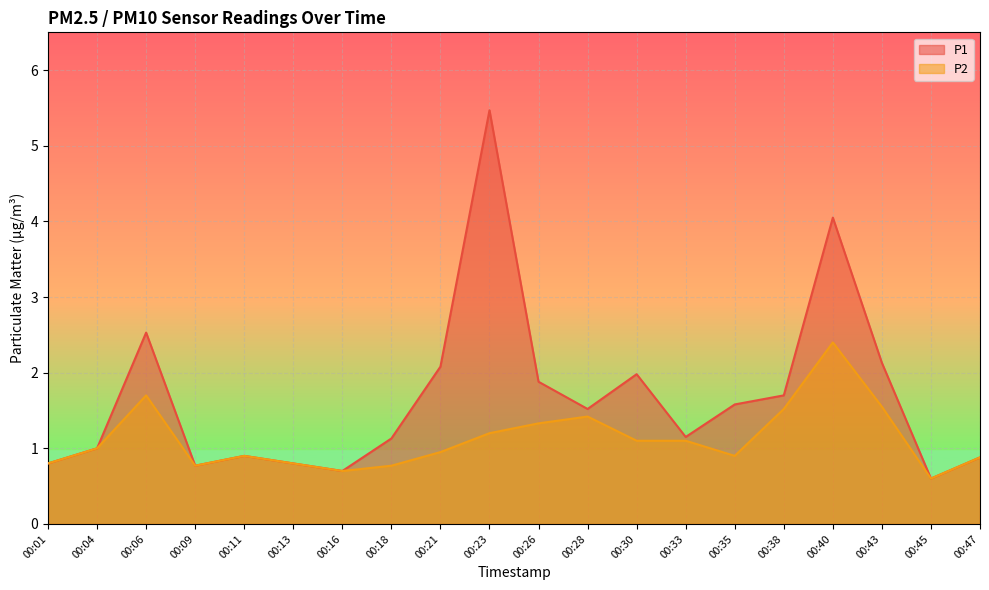

What are all the series names shown in the legend?

P1, P2